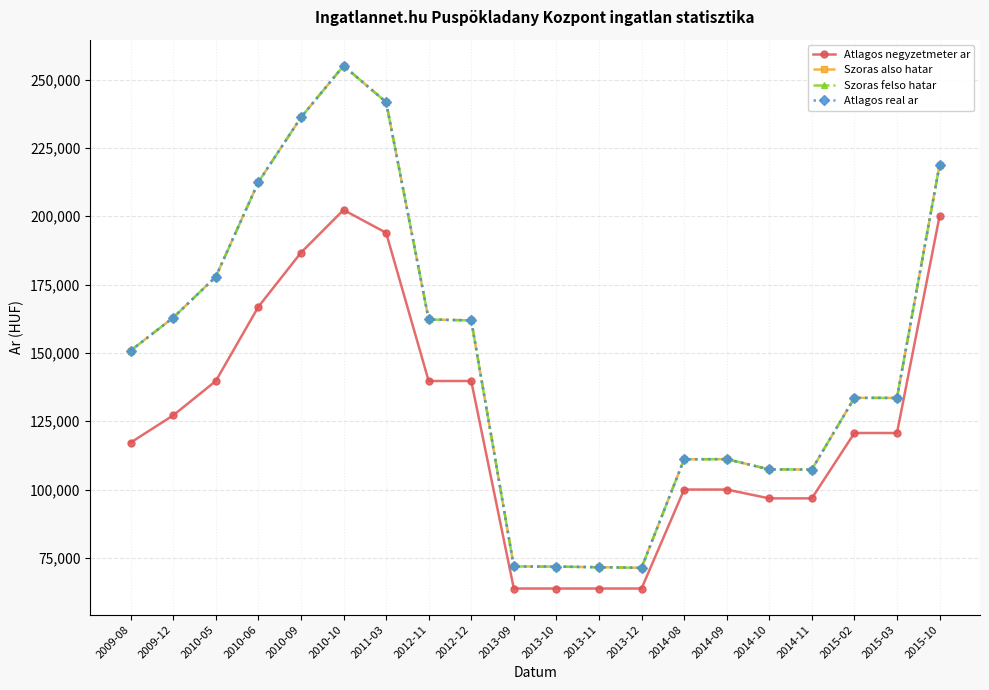

Does the chart have visible grid lines?

Yes